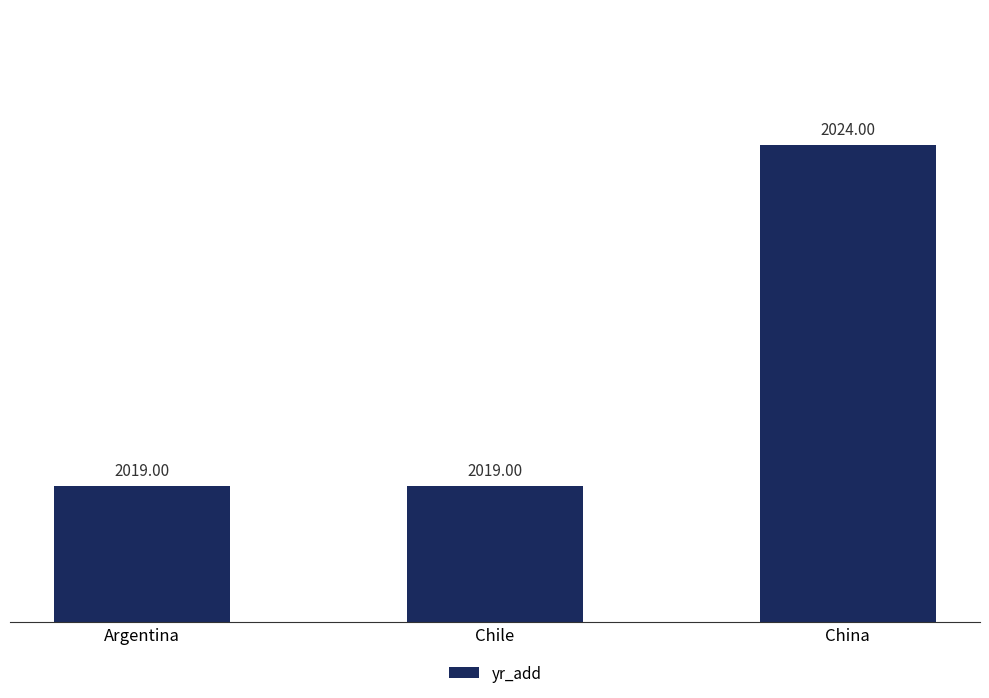

What is the value of the 3rd bar from the left?

2024